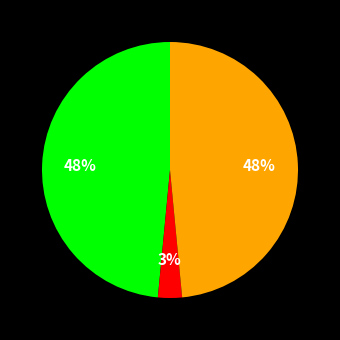

To the nearest percent, what is the difference between the largest and smallest slice percentages?

45%